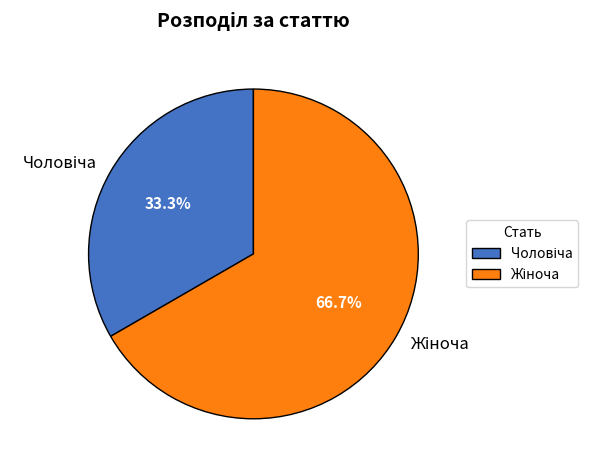

Is there any slice that represents more than half of the pie?

Yes